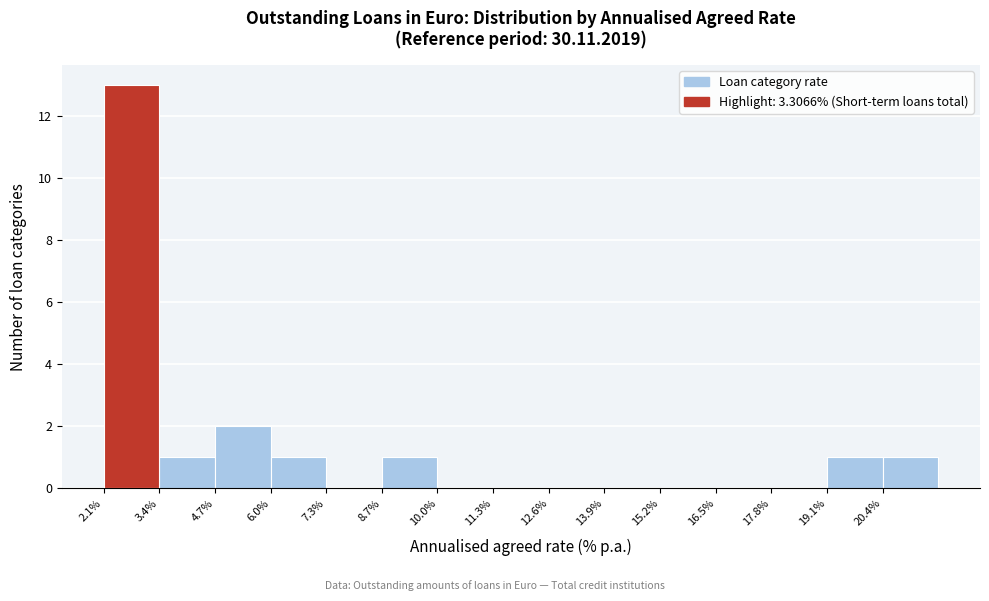

Reading left to right, list every bar in this chart as the range it spans on the x-axis followed by its height. Neither the bar edges nor the heights are printed on the chart, so give them approximately, as read against the axes.

2.2 to 3.4: 13
3.4 to 4.8: 1
4.8 to 6.0: 2
6.0 to 7.4: 1
7.4 to 8.6: 0
8.6 to 10.0: 1
10.0 to 11.2: 0
11.2 to 12.6: 0
12.6 to 13.8: 0
13.8 to 15.2: 0
15.2 to 16.4: 0
16.4 to 17.8: 0
17.8 to 19.0: 0
19.0 to 20.4: 1
20.4 to 21.6: 1